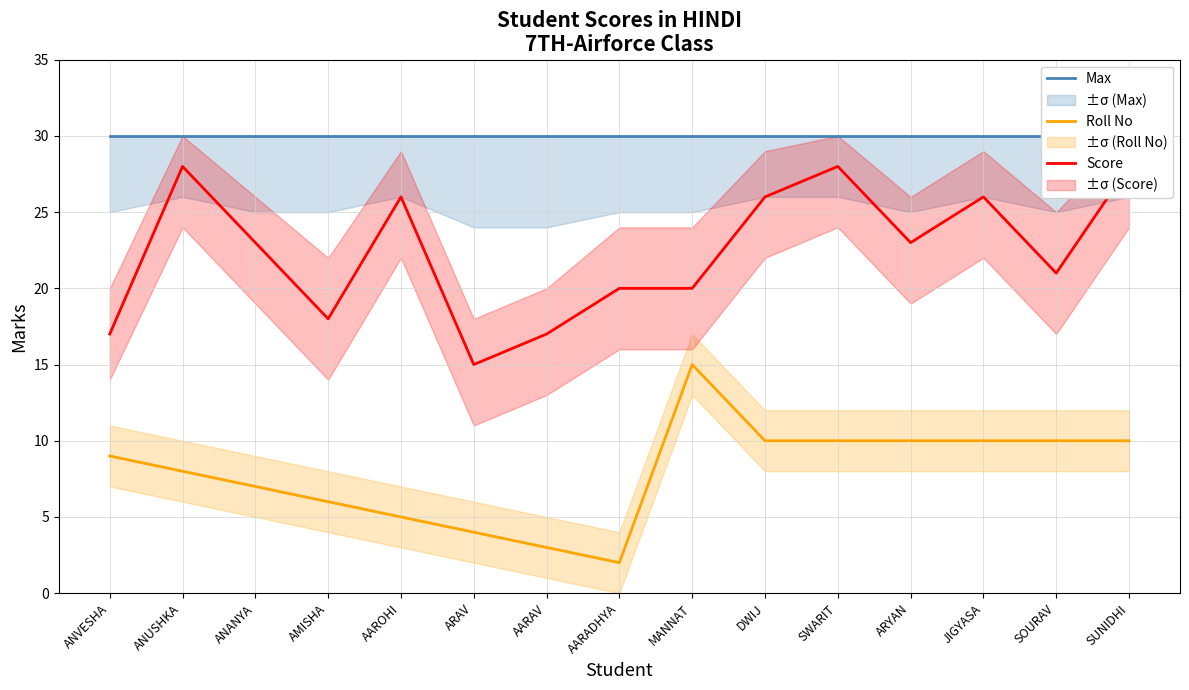

What are all the series names shown in the legend?

Max, Roll No, Score